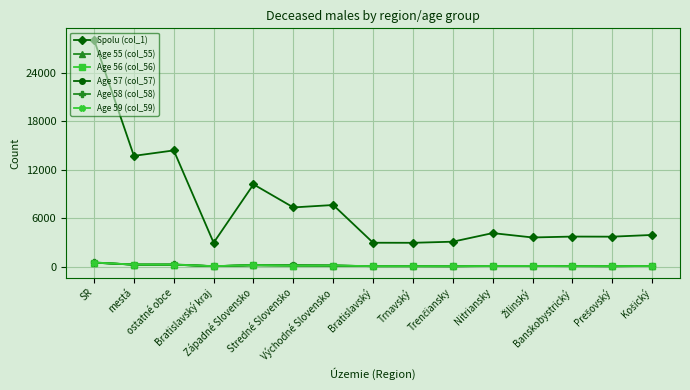

True or false: Spolu (col_1) and Age 58 (col_58) cross at least once.

False